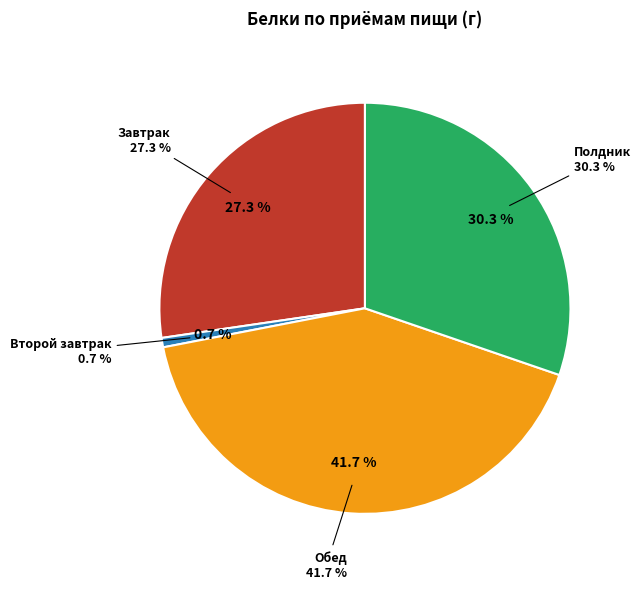

What percentage do Обед and Второй завтрак together represent?

42.4%